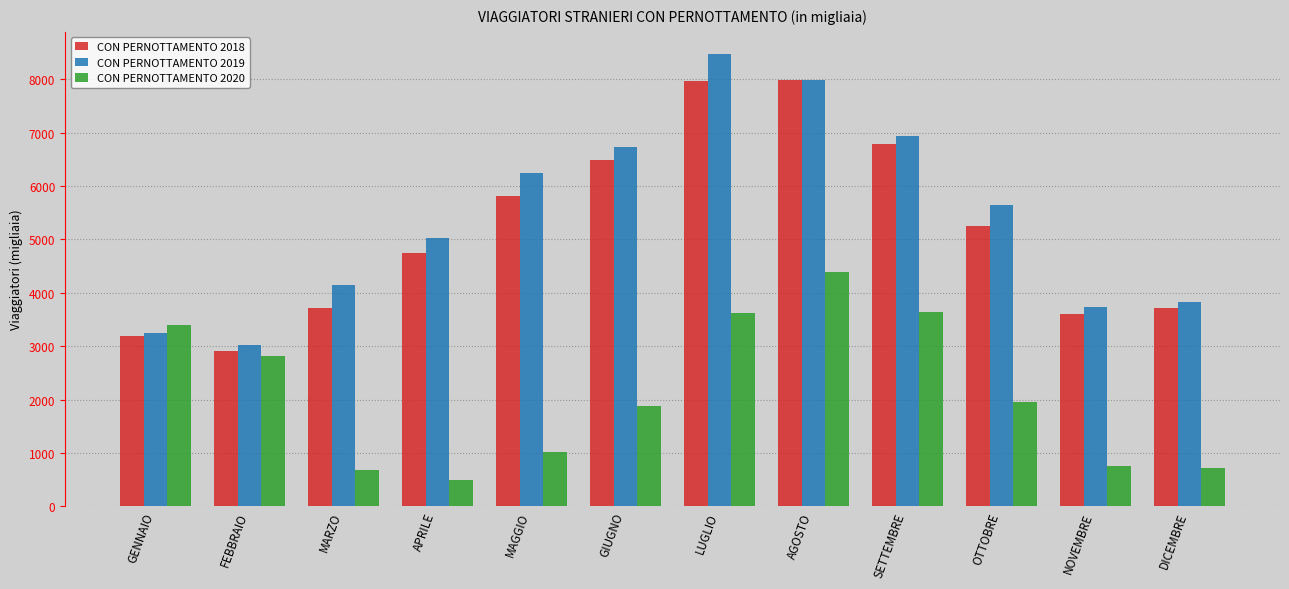

Are the bars horizontal?

No